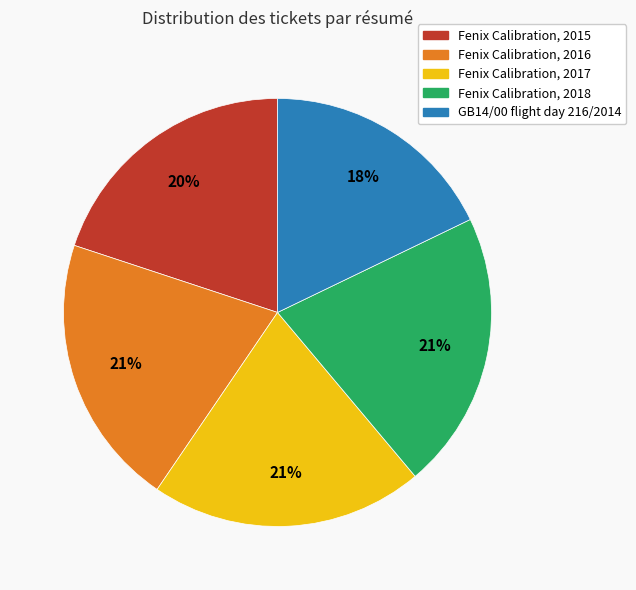

How many slices are in this pie chart?

5